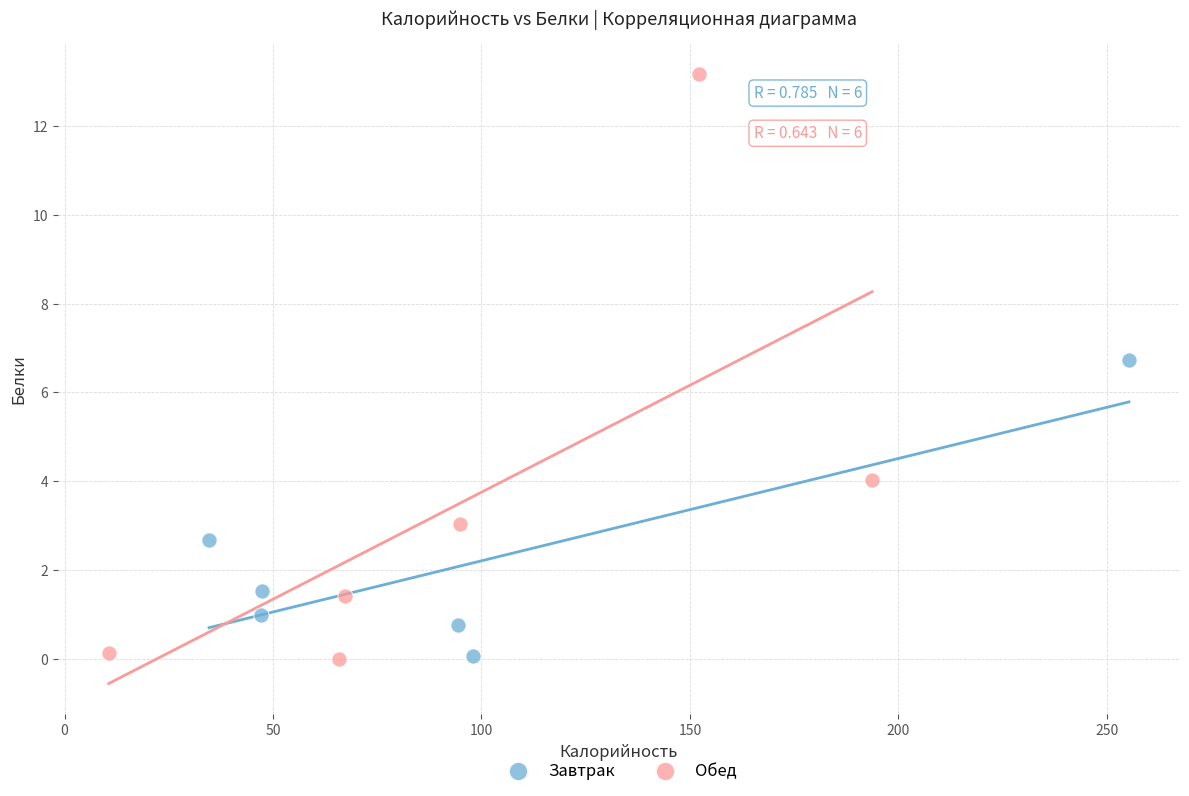

Which series has the largest Y range (max minus min)?

Обед